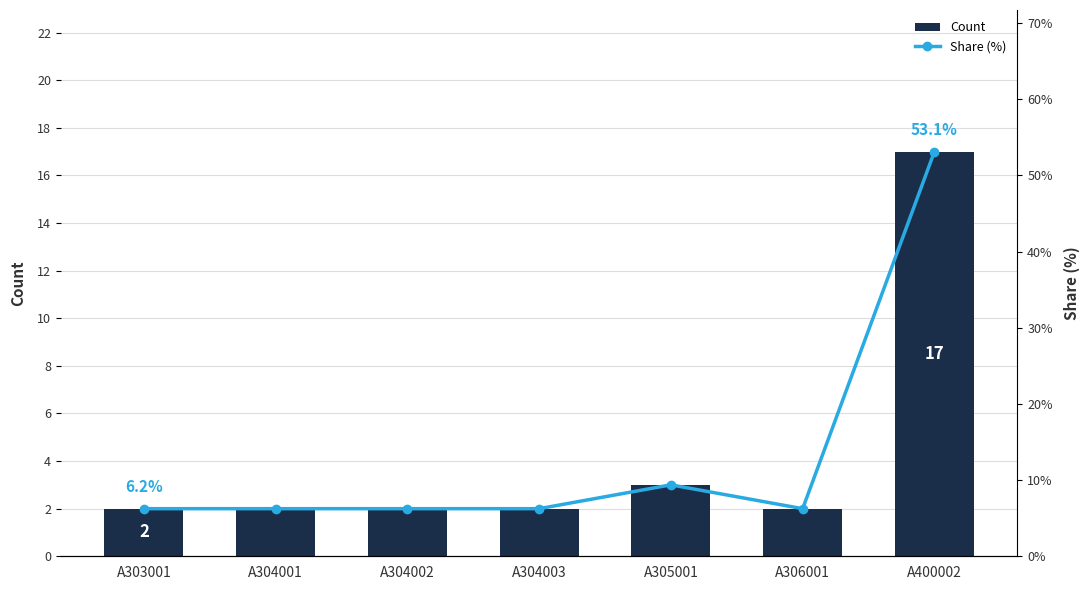

At which category does the chart reach its minimum across all series?

A303001